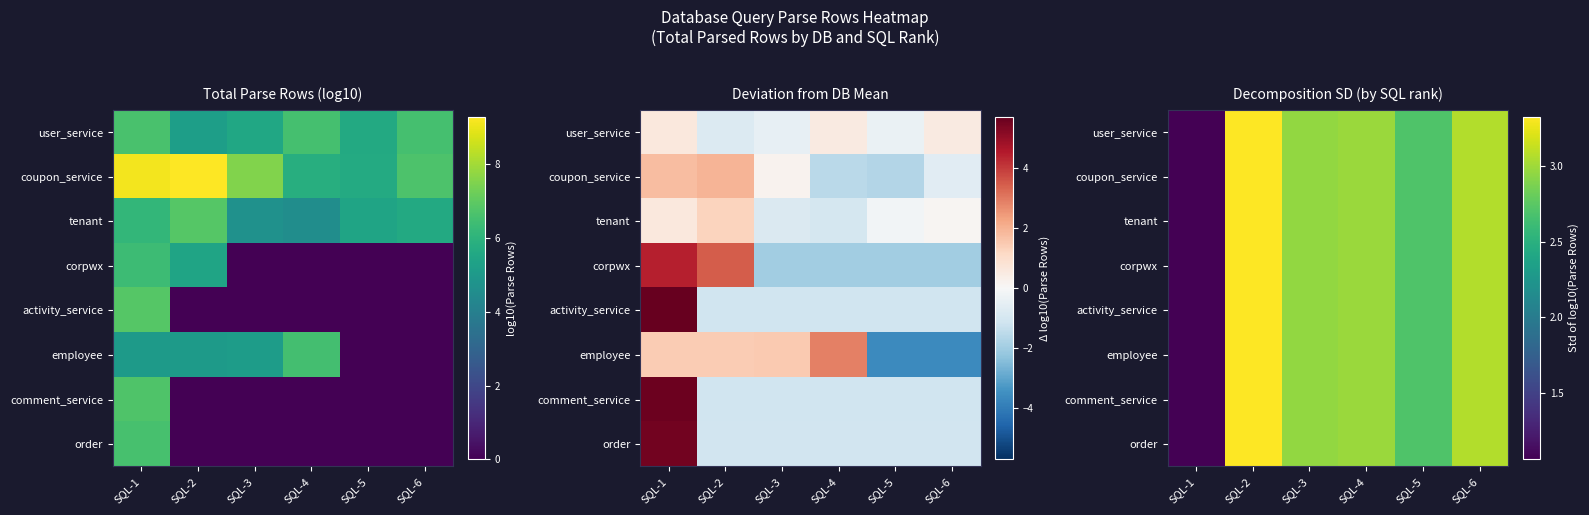

The value of user_service at SQL-1 is 1.9. True or false?

False